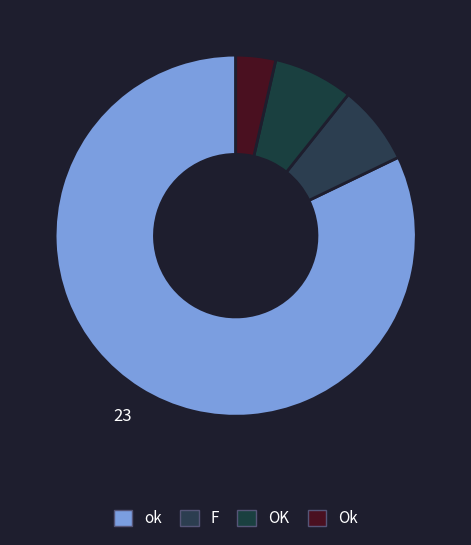

Which slice is the smallest?

Ok